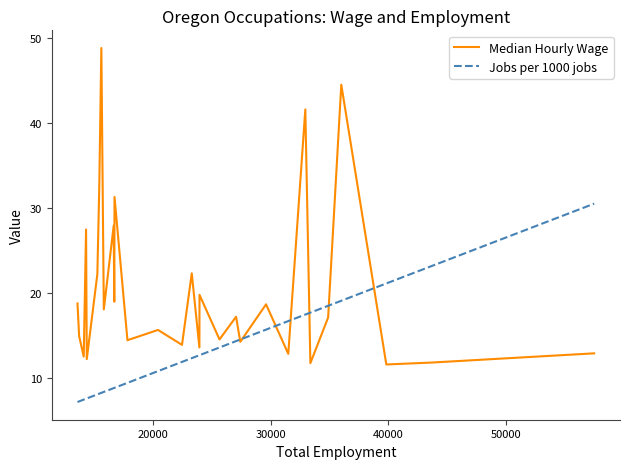

What is the minimum value shown in the chart?

7.2